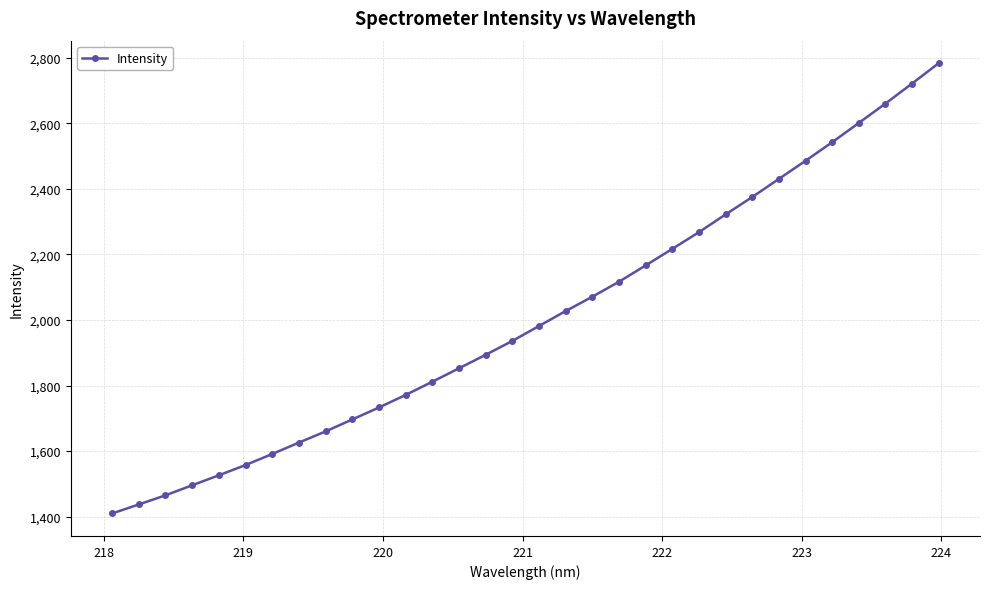

What is the difference between the maximum and minimum values?

1373.5